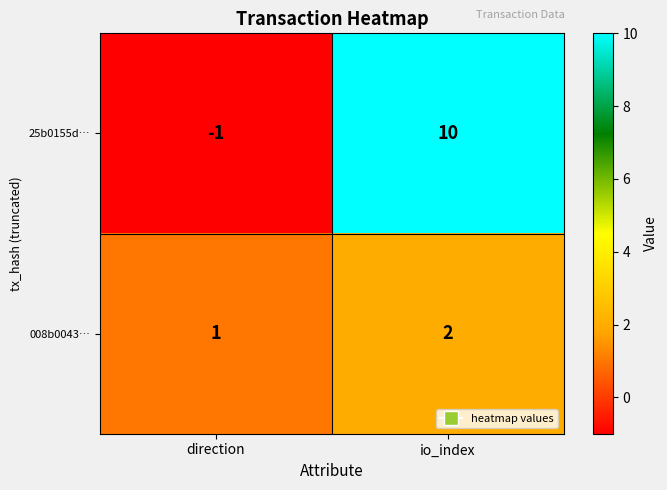

At which category is the sum across all series the highest?

io_index